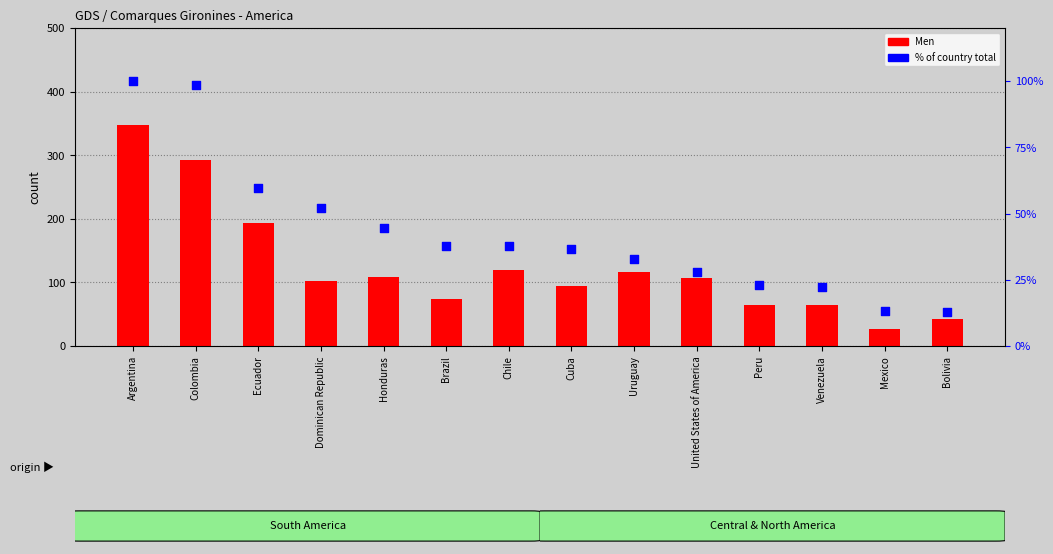

At which category is the sum across all series the highest?

Argentina